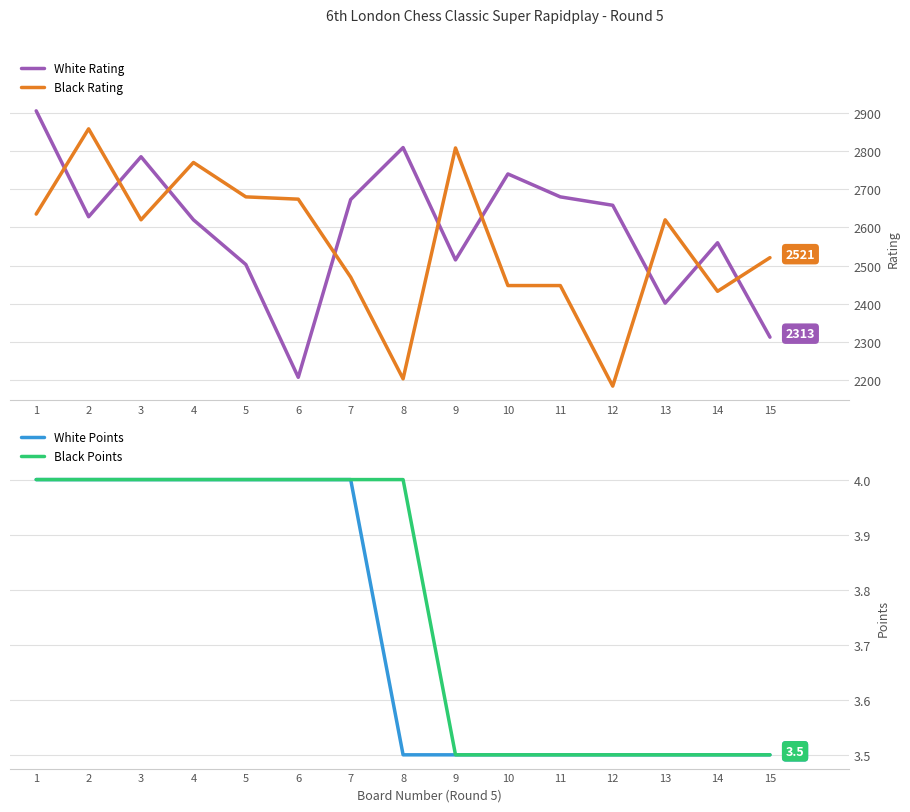

The value of White Rating at 14 is 4417.2. True or false?

False